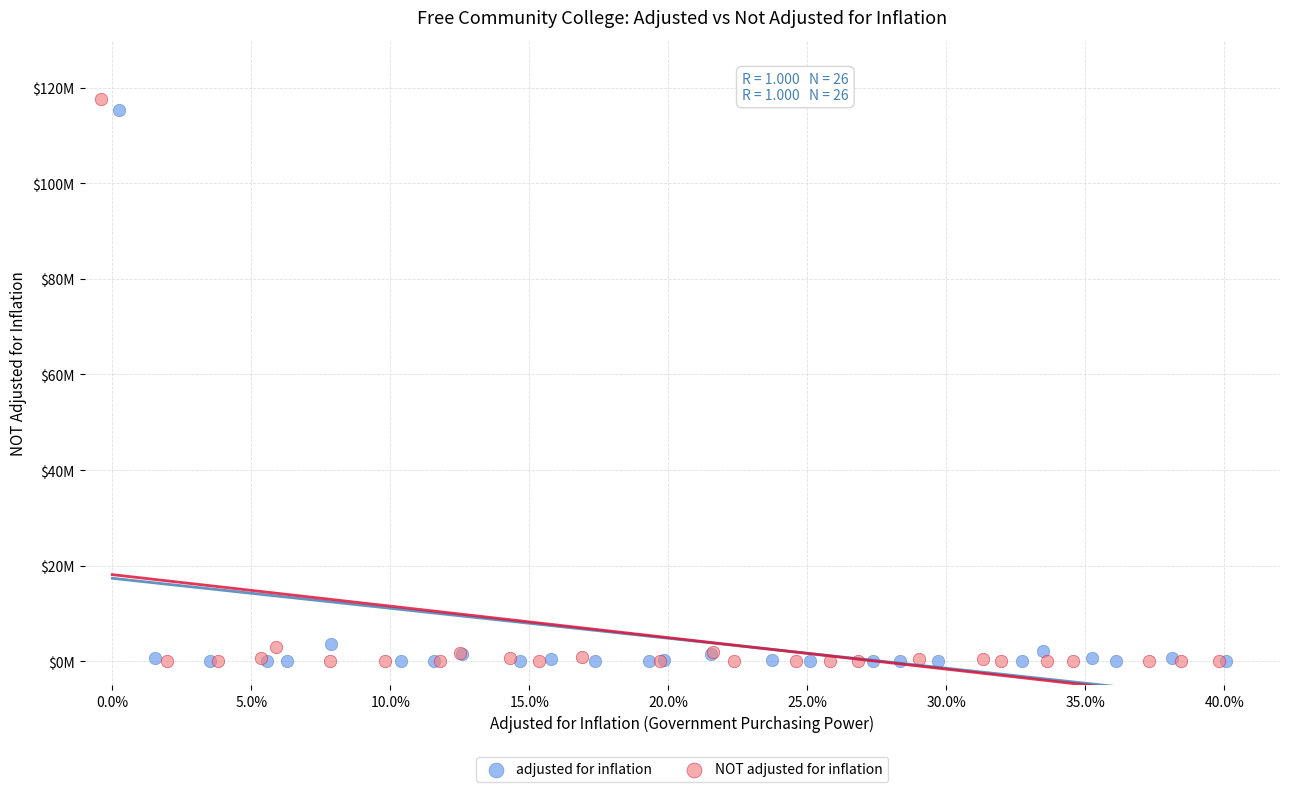

Which series has the widest spread of Y values?

NOT adjusted for inflation